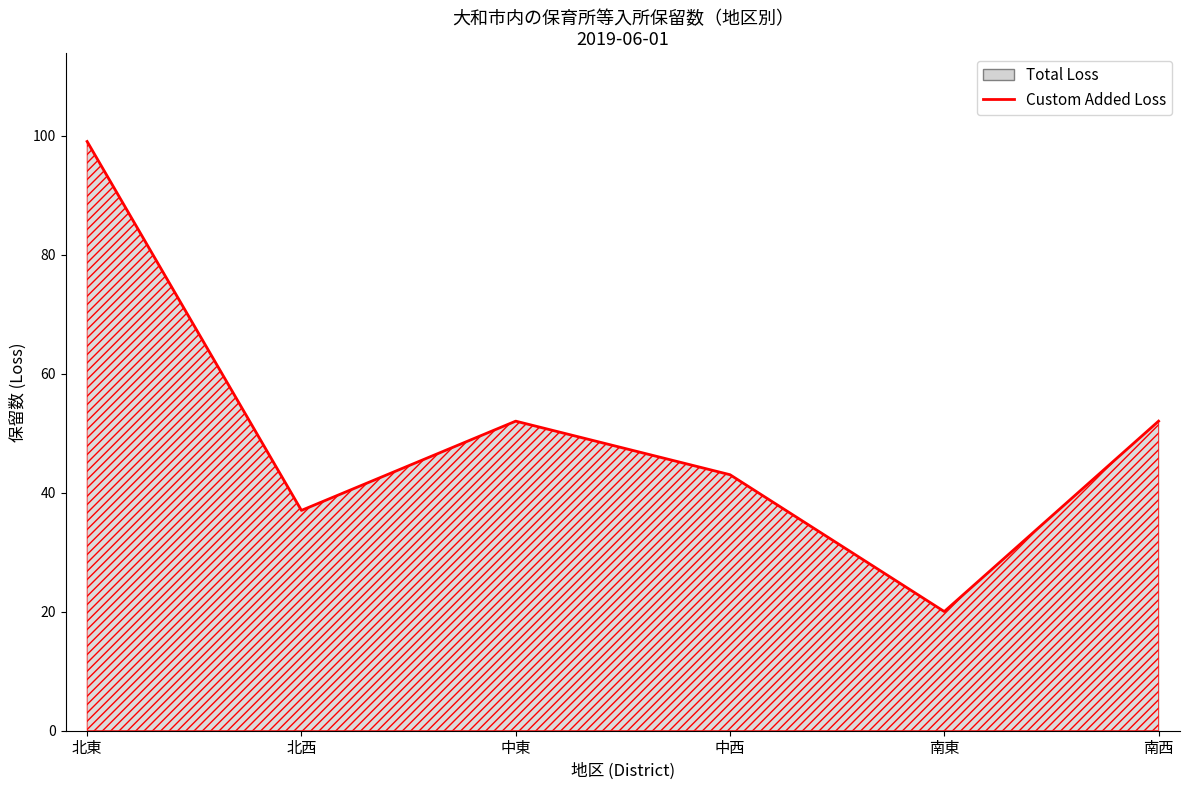

List the labels in order of value, smallest first.

南東, 北西, 中西, 中東, 南西, 北東